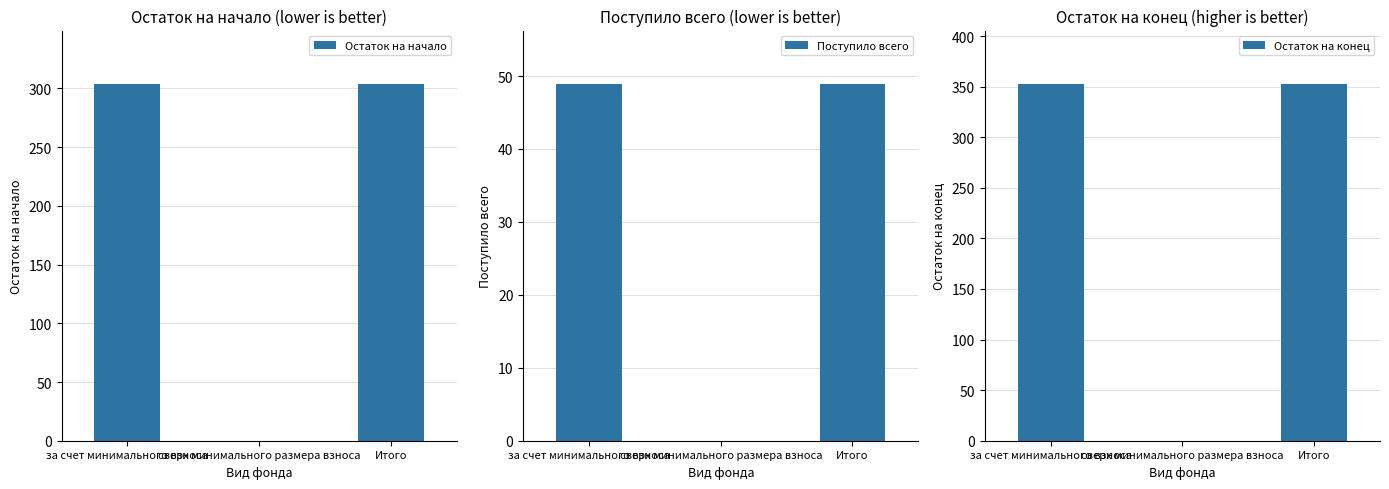

What is the maximum value shown in the chart?

352.6